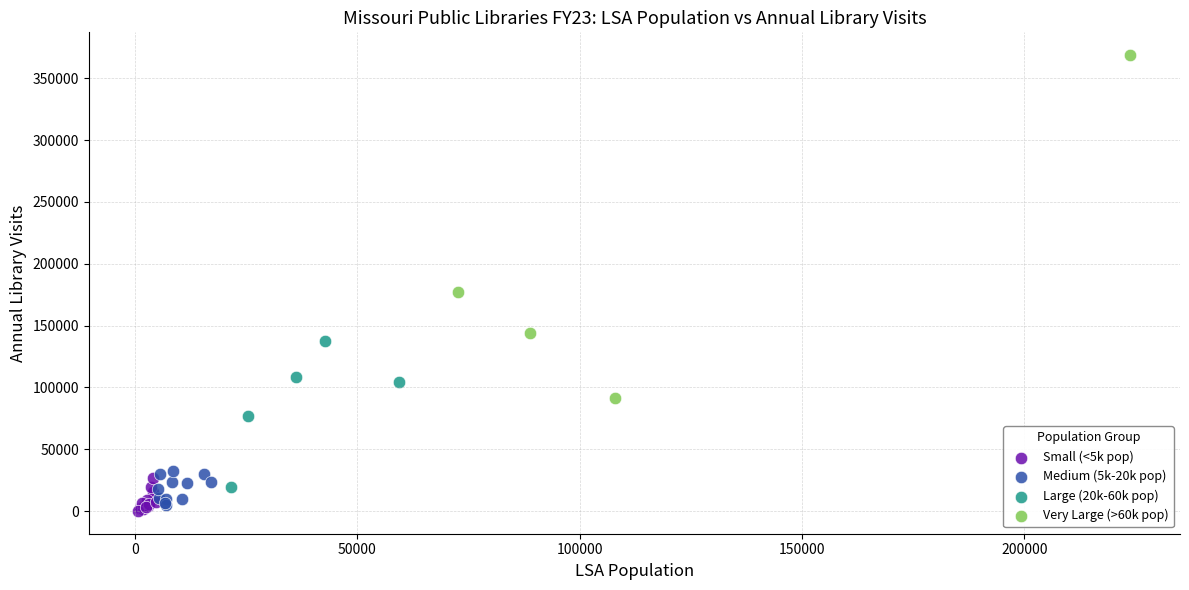

Which series reaches the maximum Y coordinate?

Very Large (>60k pop)